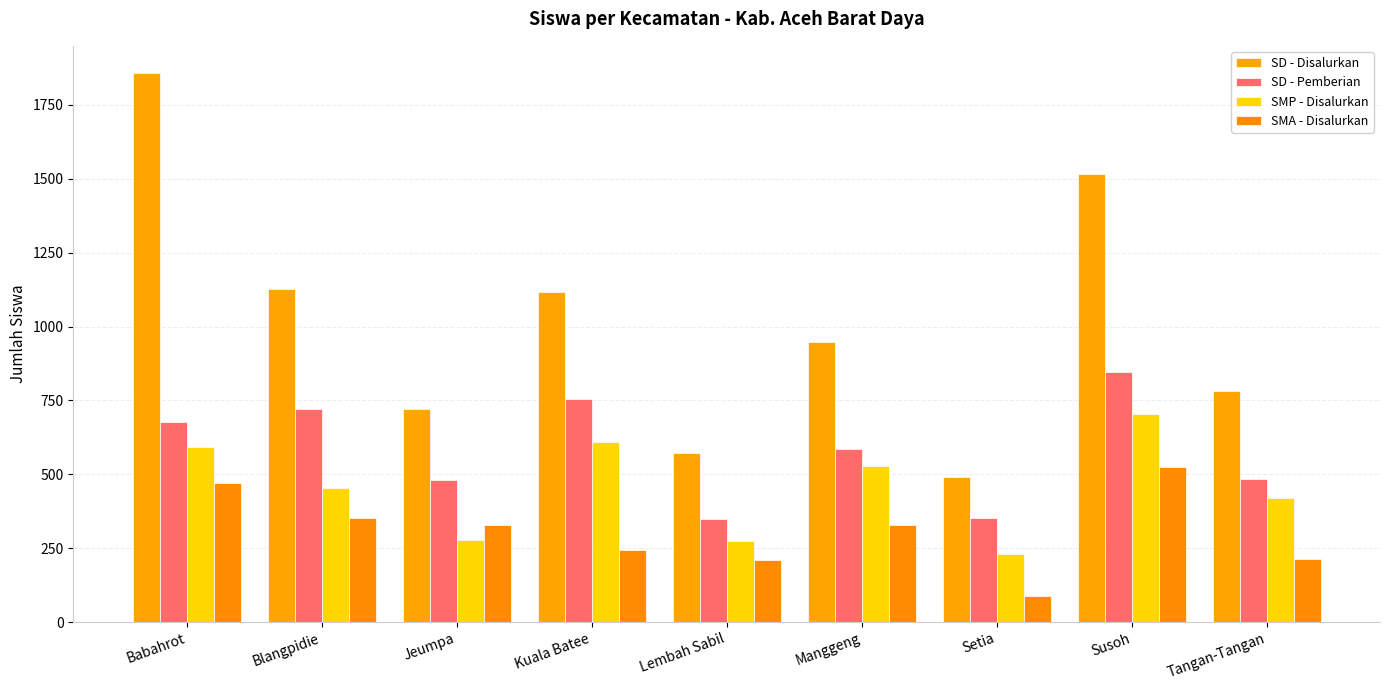

The value of SMP - Disalurkan at Blangpidie is 454. True or false?

True